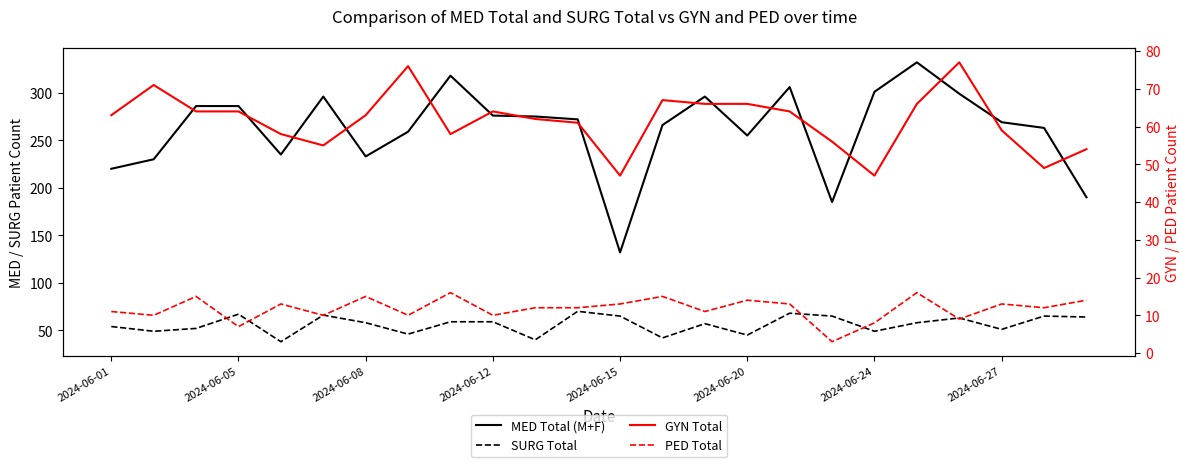

Reading left to right, extract all data points from this chart.

MED Total (M+F): 220	230	286	286	235	296	233	259	318	276	275	272	132	266	296	255	306	185	301	332	299	269	263	190
SURG Total: 54	49	52	67	38	66	58	46	59	59	40	70	65	42	57	45	68	65	49	58	63	51	65	64
GYN Total: 63	71	64	64	58	55	63	76	58	64	62	61	47	67	66	66	64	56	47	66	77	59	49	54
PED Total: 11	10	15	7	13	10	15	10	16	10	12	12	13	15	11	14	13	3	8	16	9	13	12	14